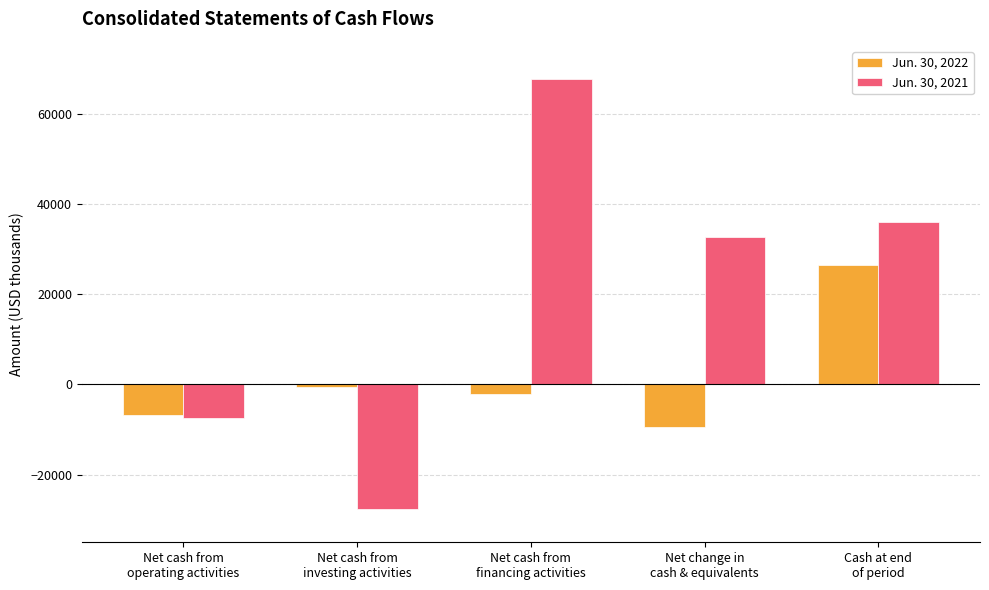

Is the value of Jun. 30, 2022 at Net cash from
investing activities greater than the value of Jun. 30, 2021 at Net cash from
operating activities?

Yes